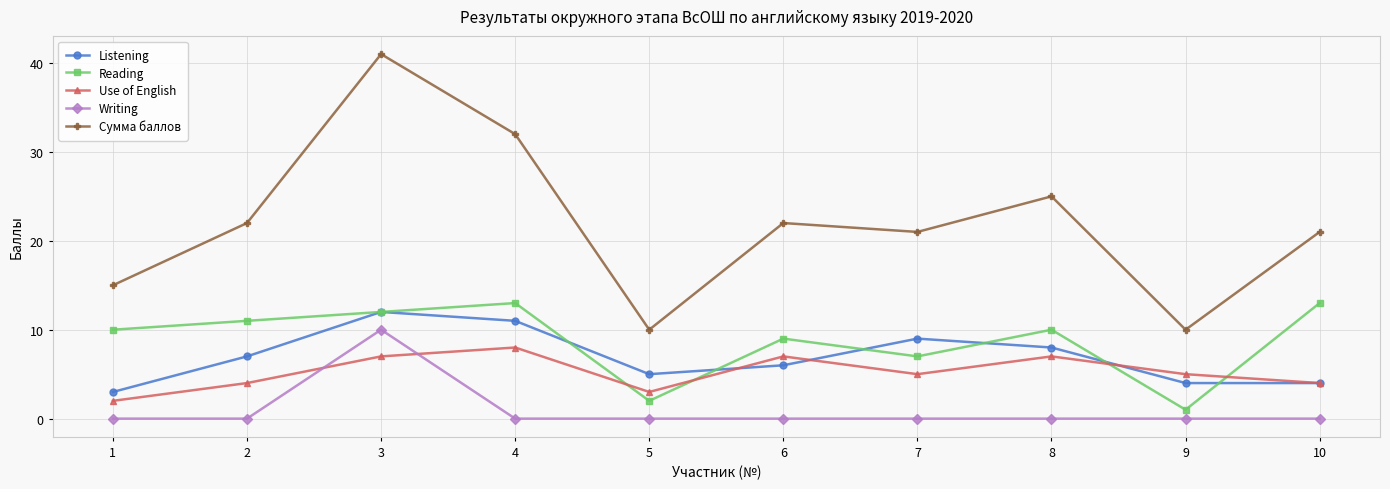

At which label does Use of English first exceed 5?

3